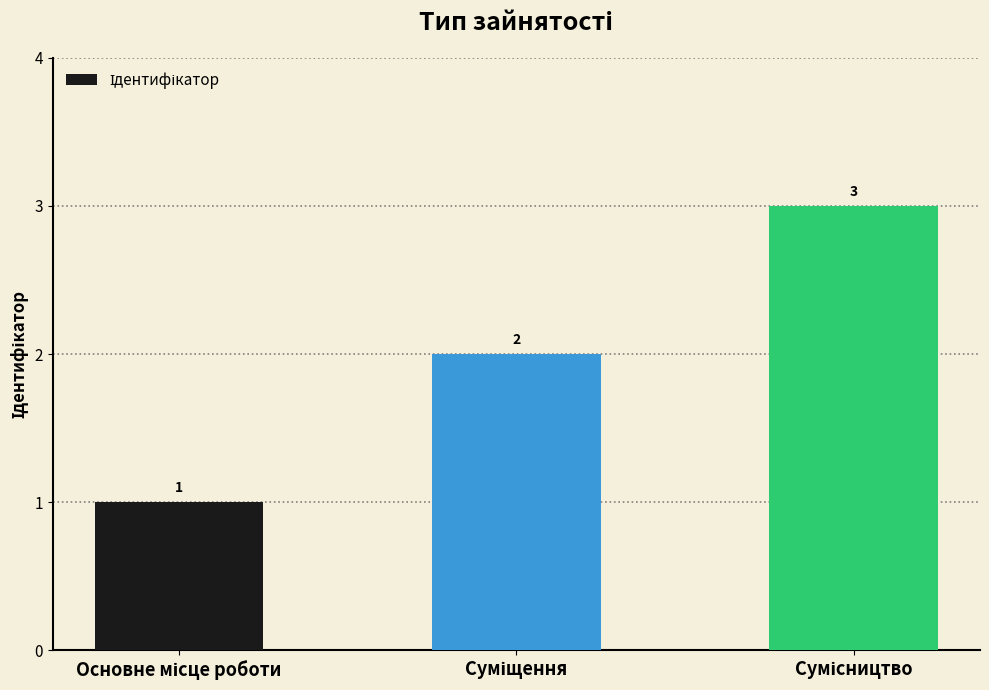

What is the maximum value shown in the chart?

3